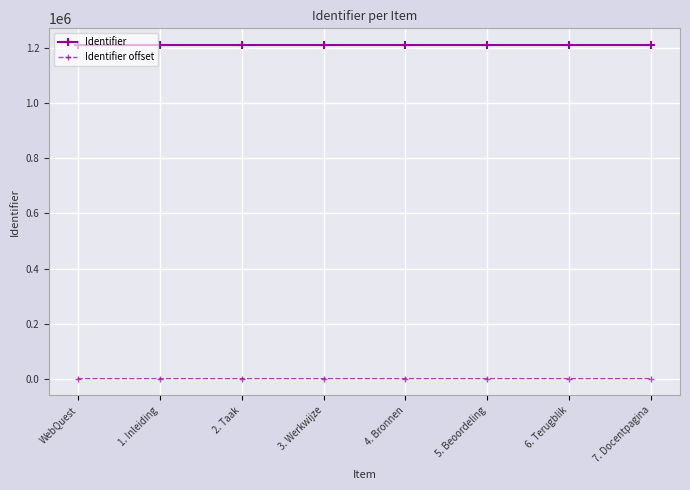

What is the highest value of the Identifier series?

1211704